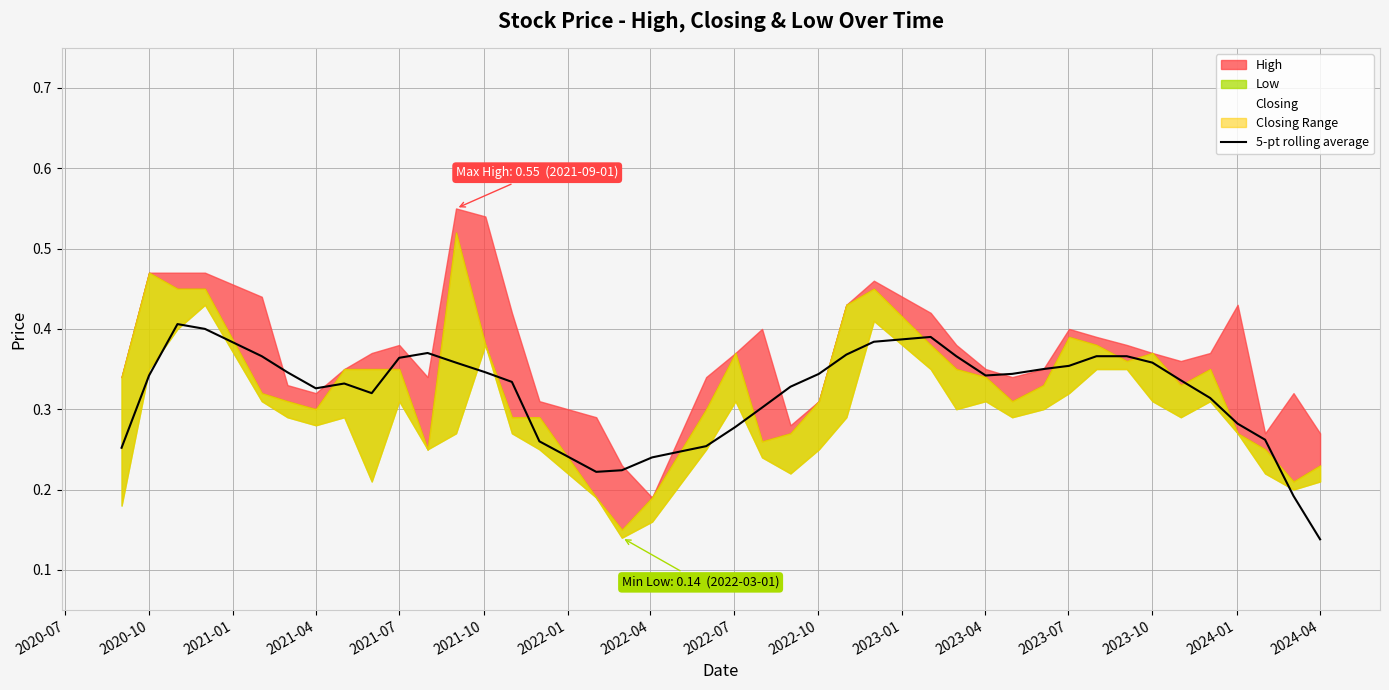

Which category has the lowest value in the 5-pt rolling average series?

2024-04